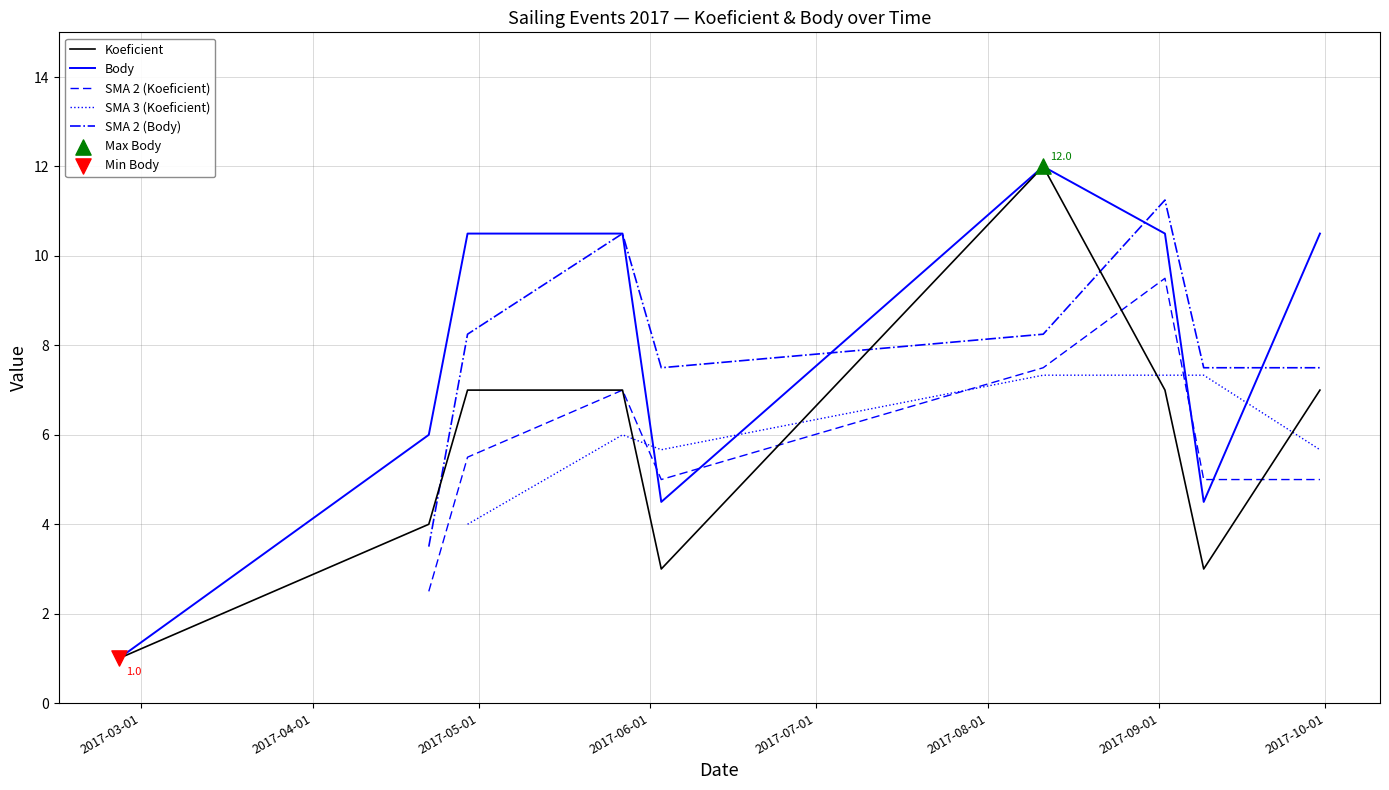

At how many categories does at least one series exceed 4?

8